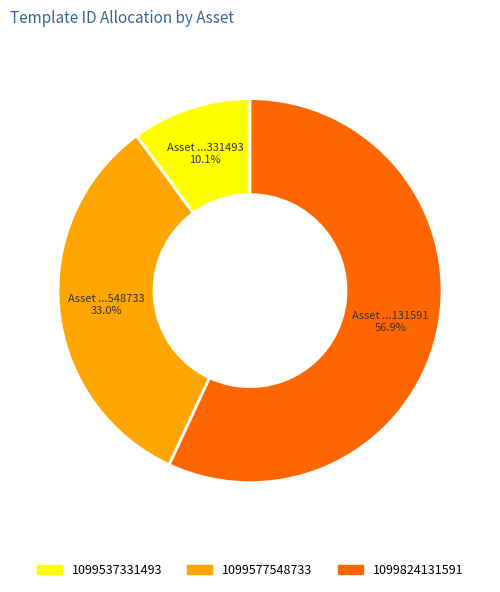

What percentage is NOT represented by 1099824131591?

43.1%